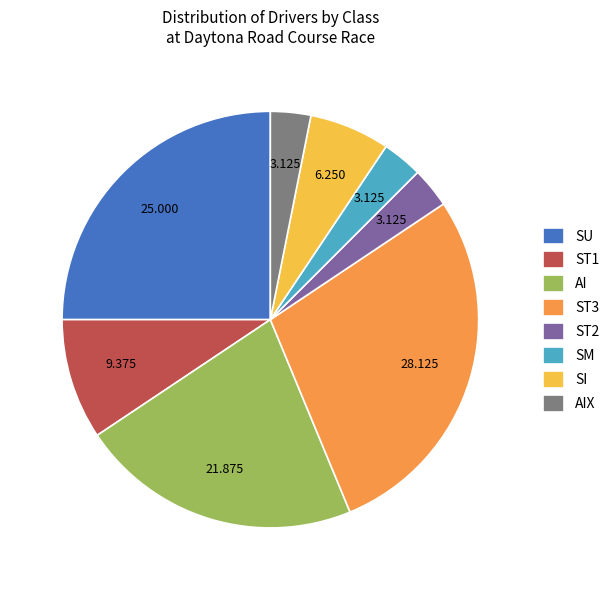

Combined, do SI and ST1 account for over 50%?

No